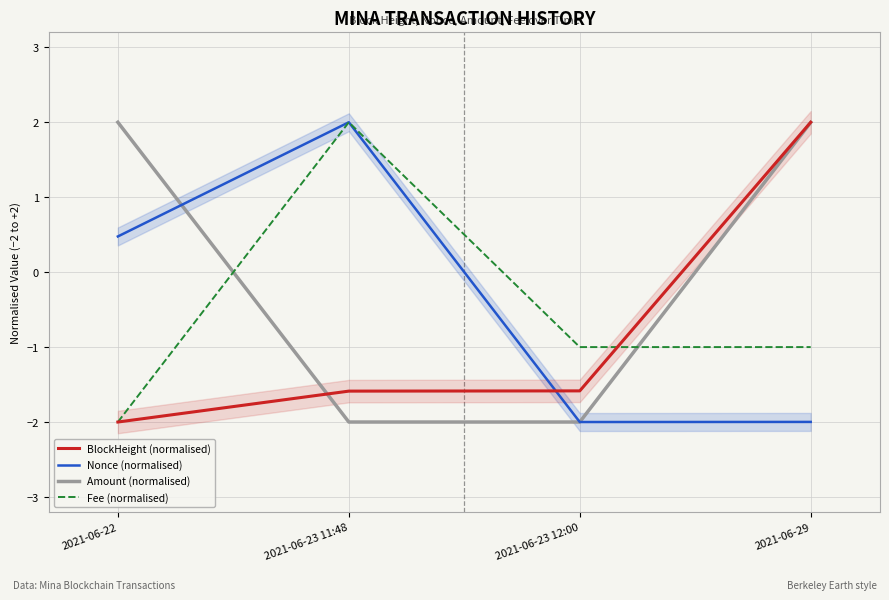

Is it true that Nonce (normalised) equals -2.0 at 2021-06-23 12:00?

True